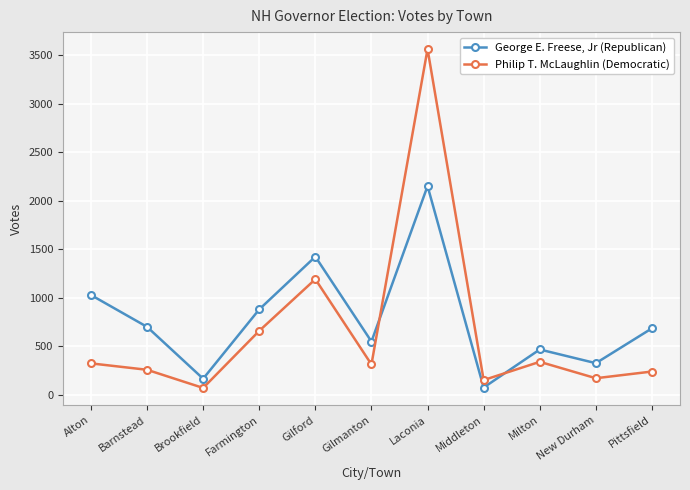

How many lines are shown in the chart?

2